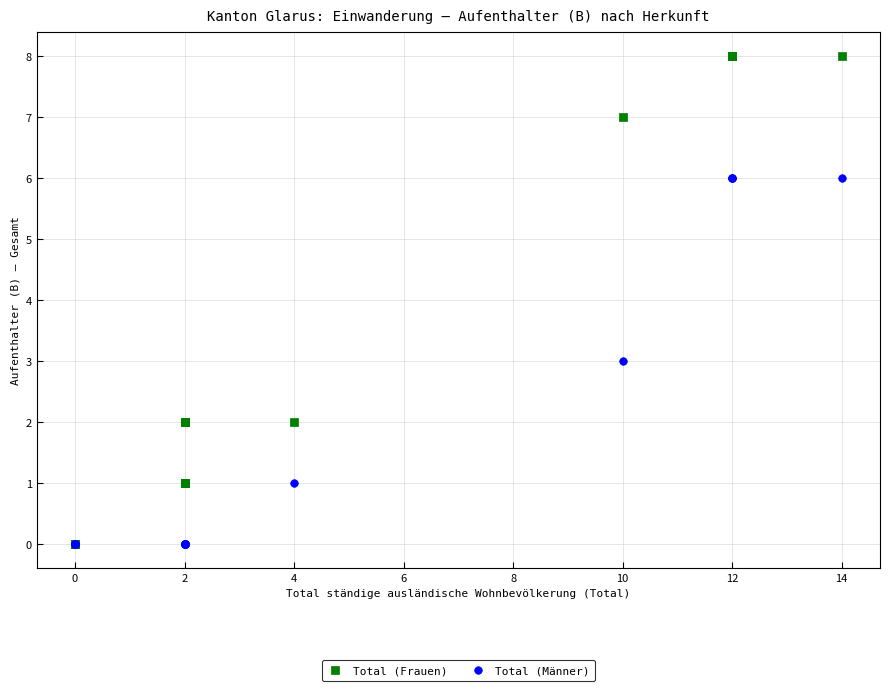

What are all the series names shown in the legend?

Total (Frauen), Total (Männer)